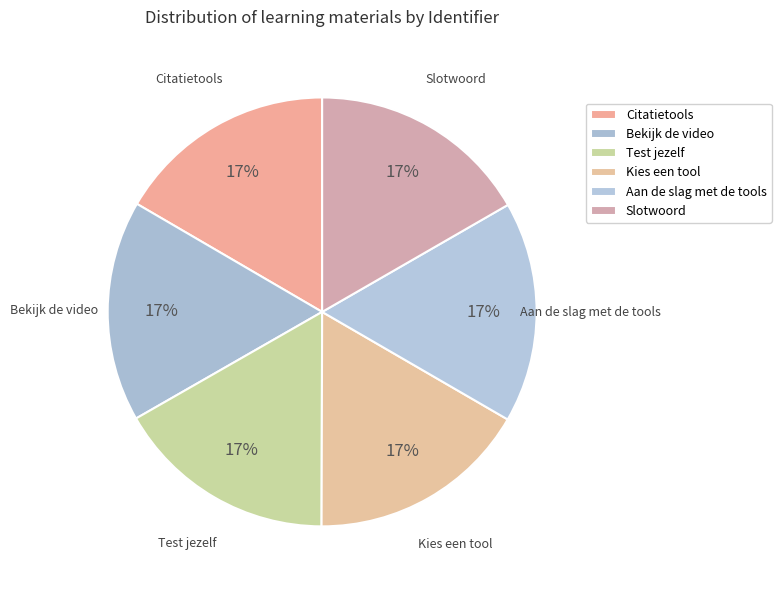

What percentage is the Aan de slag met de tools slice, to the nearest percent?

17%